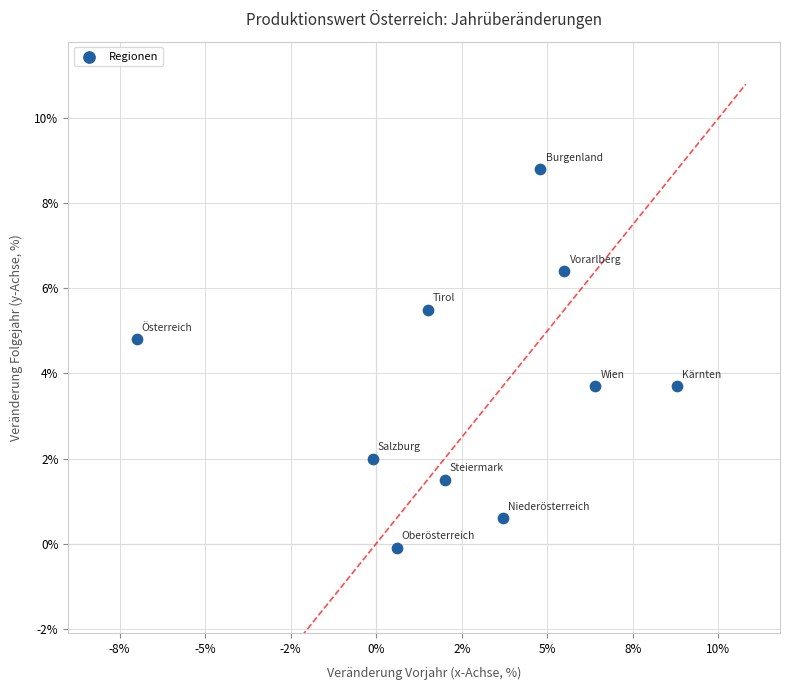

What is the average X value?

2.6